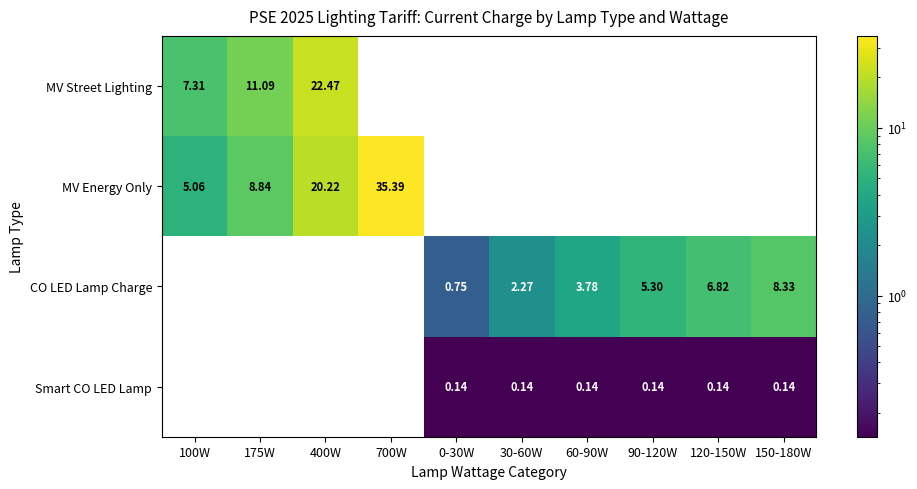

Is the value of CO LED Lamp Charge at 150-180W greater than the value of Smart CO LED Lamp at 150-180W?

Yes